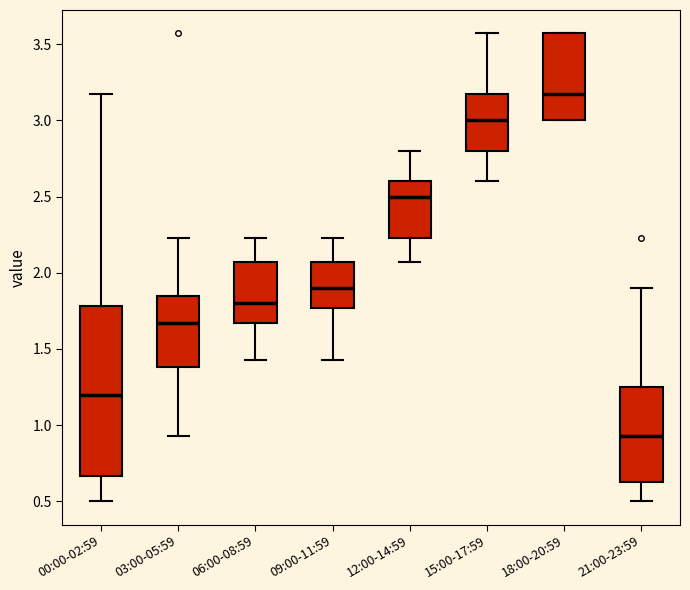

Which box is the tallest, from its lower edge to its upper edge?

00:00-02:59